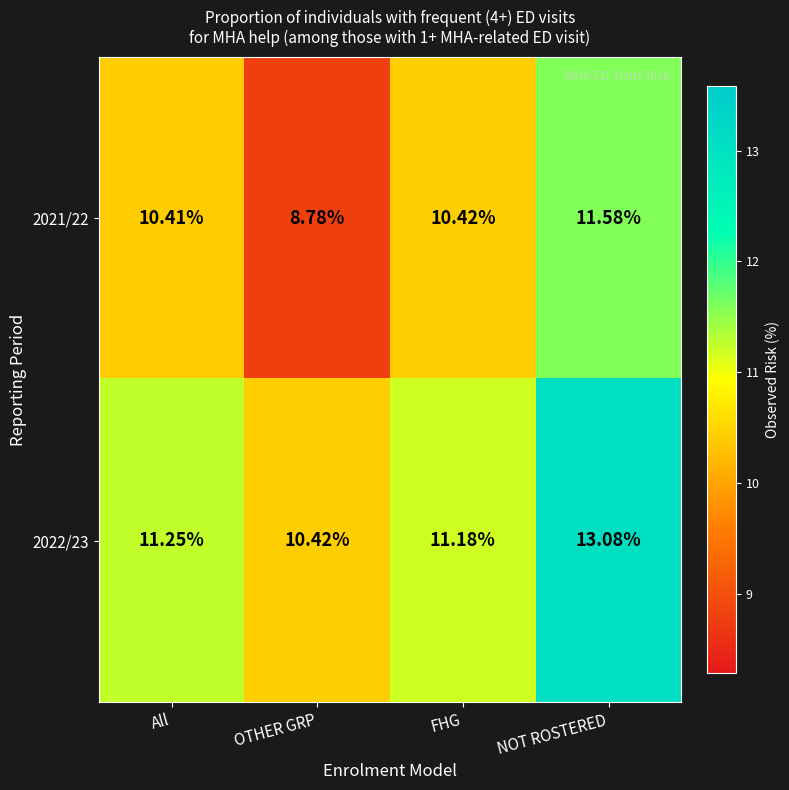

List the series in order of their overall mean, lowest first.

2021/22, 2022/23